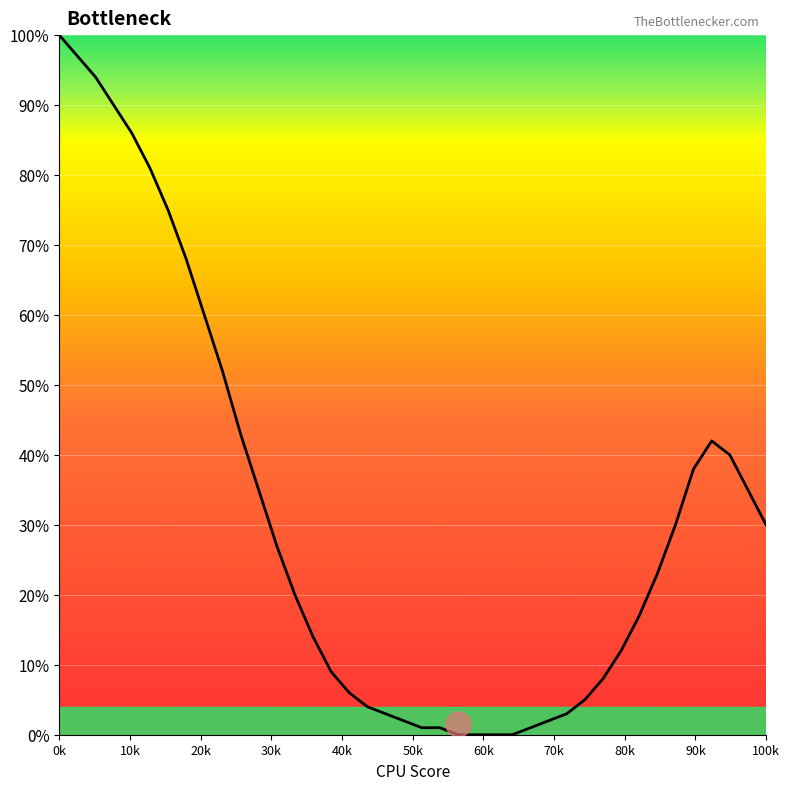

What is the difference between the maximum and minimum values?

100